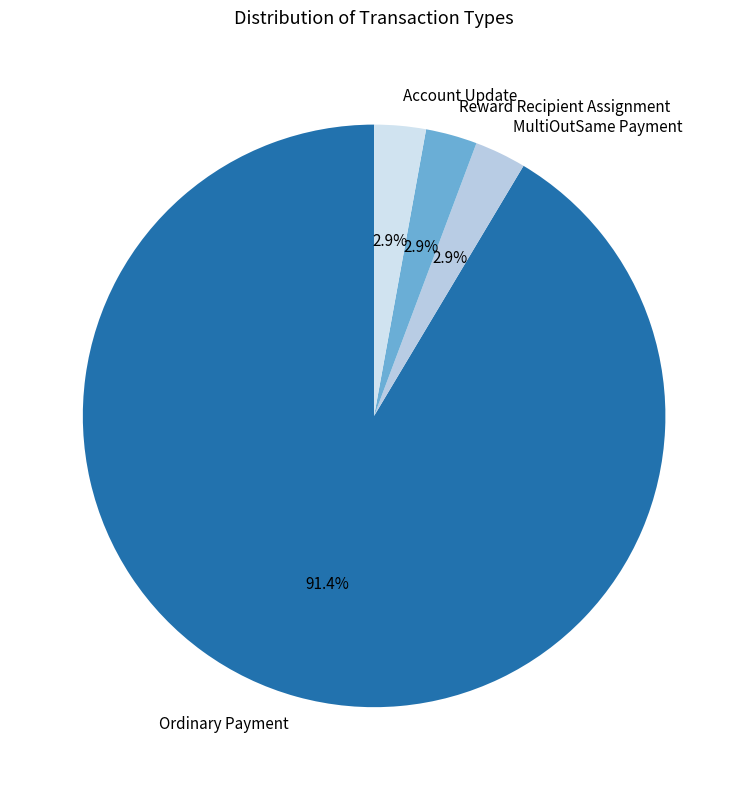

Which category accounts for the majority?

Ordinary Payment